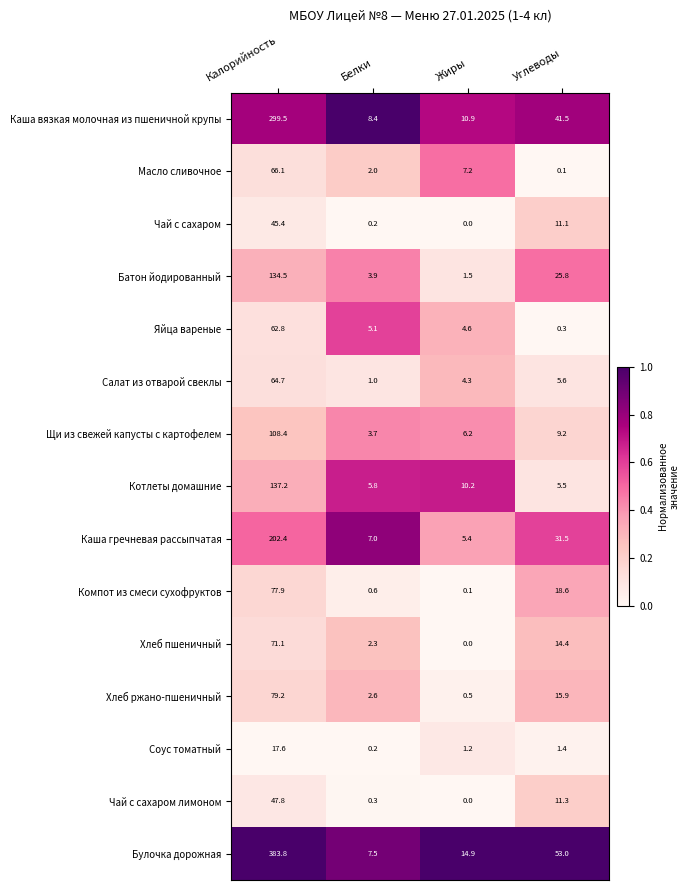

How many distinct data groups are displayed?

15